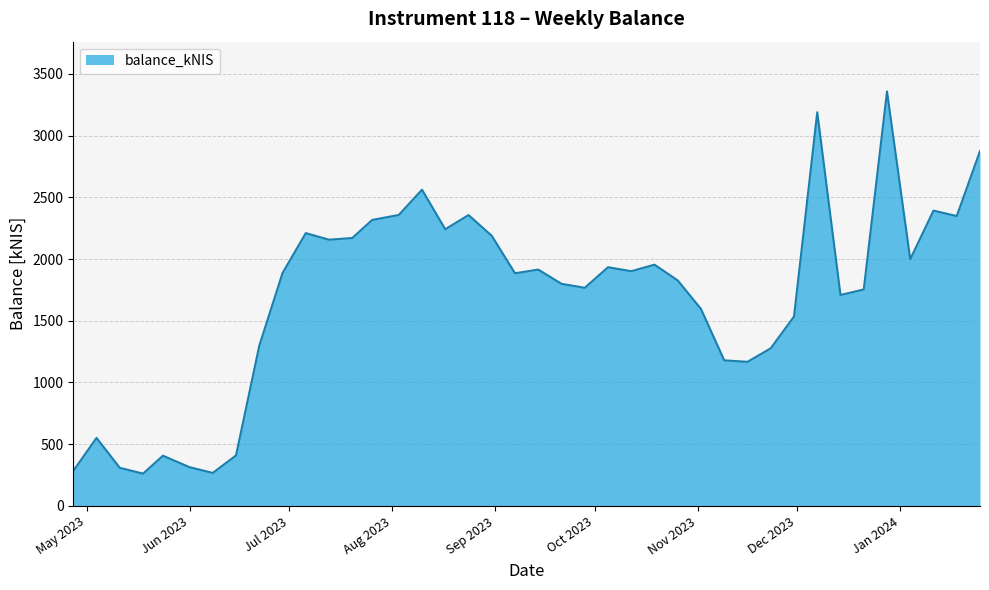

What is the minimum value shown in the chart?

261.3